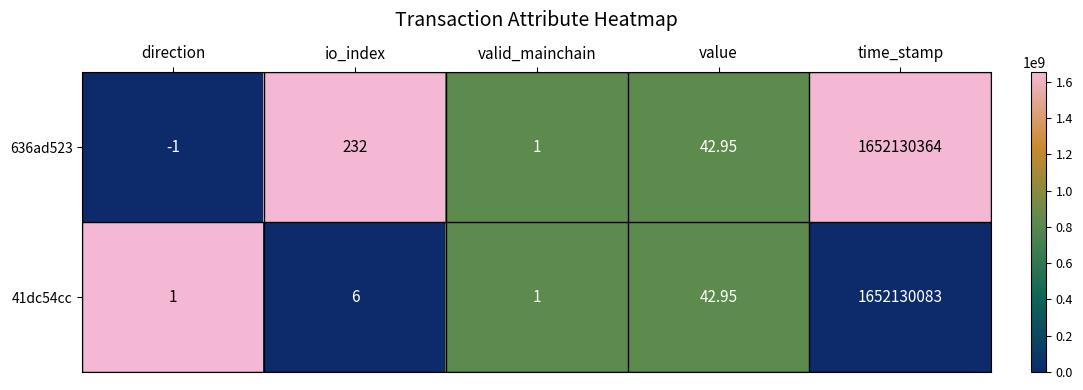

At which label is 41dc54cc closest to 826065042?

value